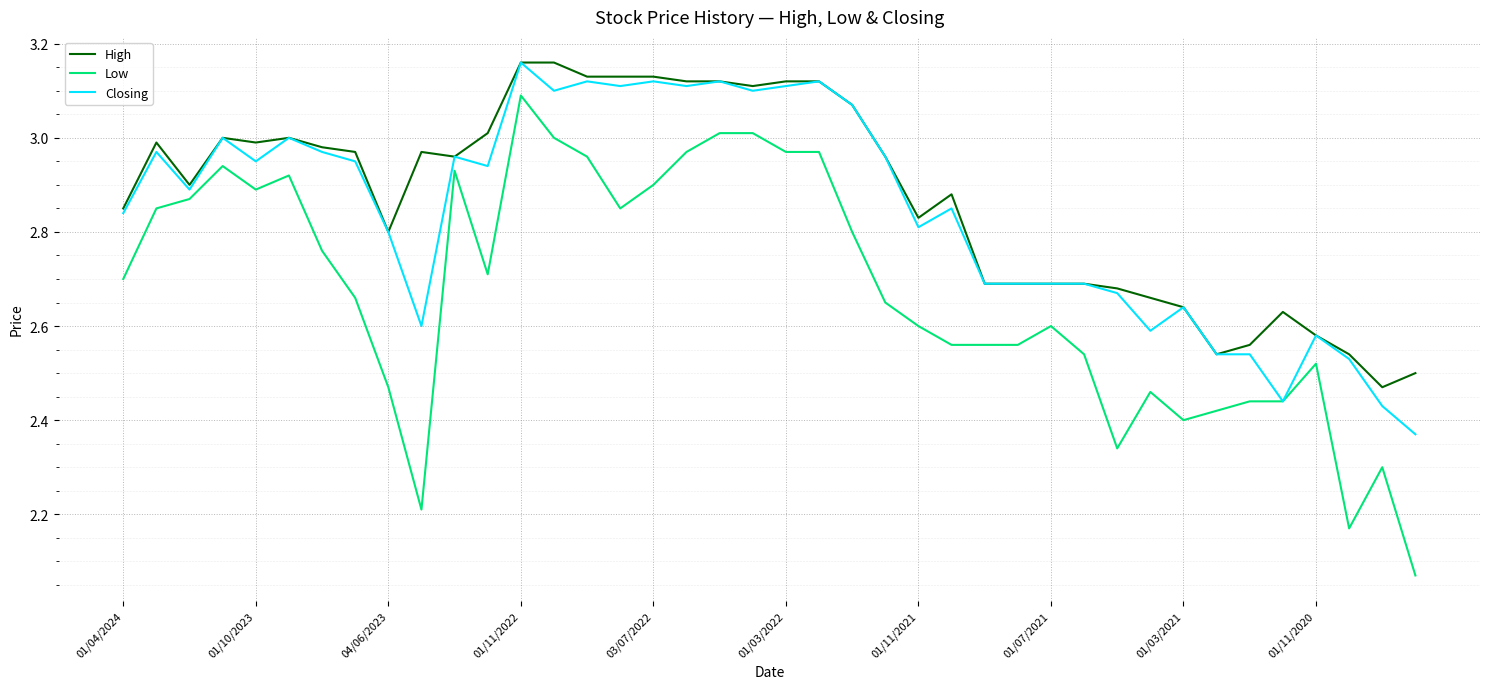

True or false: Low and High cross at least once.

False